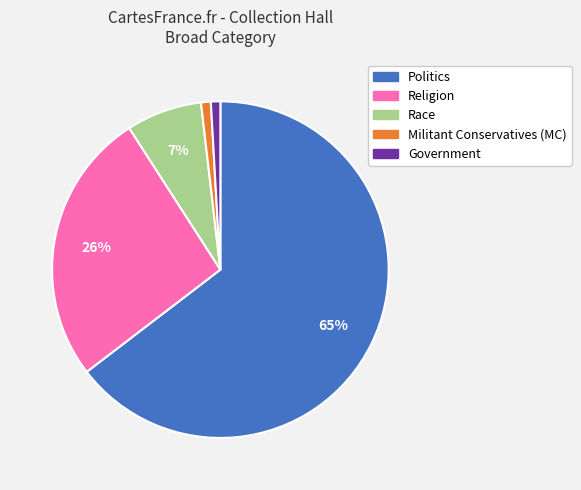

To the nearest percent, what is the difference between the largest and smallest slice percentages?

64%